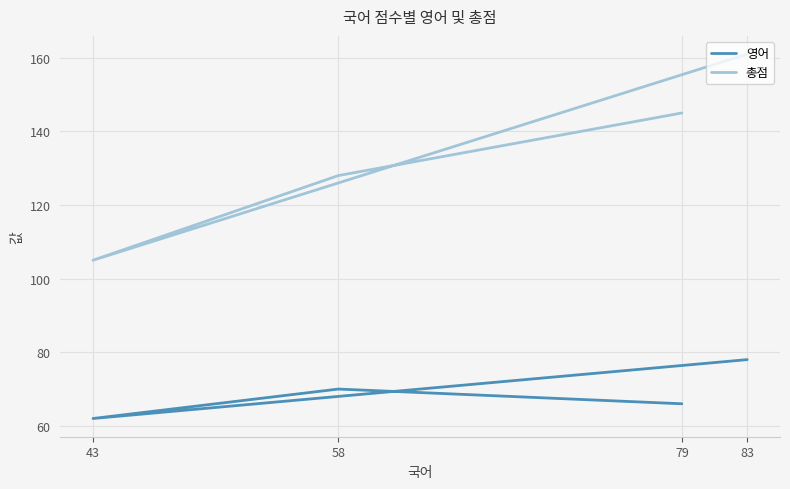

At which category is the sum across all series the highest?

83